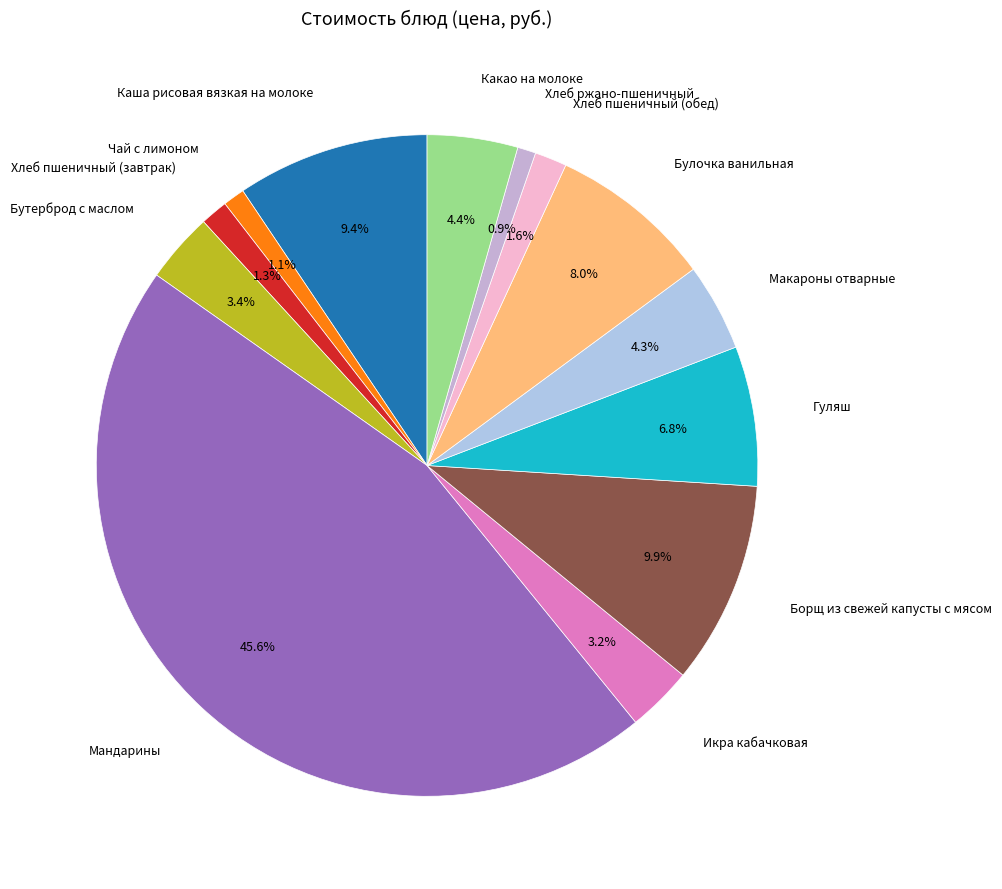

How many slices are in this pie chart?

13